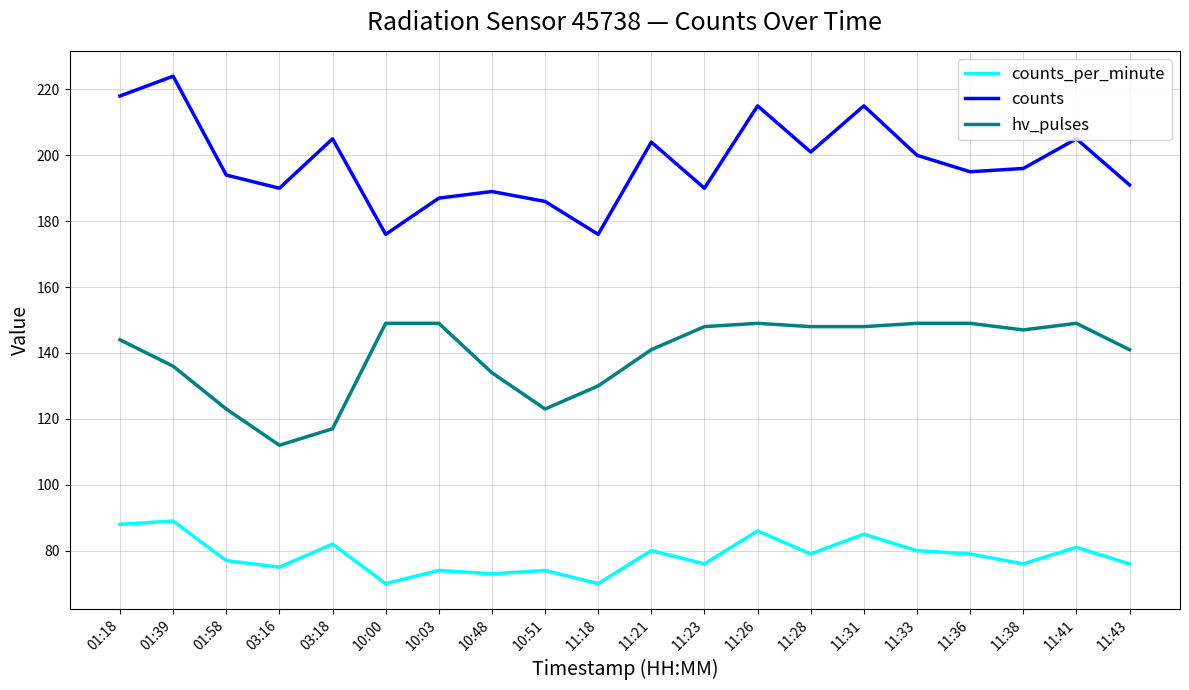

What position from the left is 11:41?

19